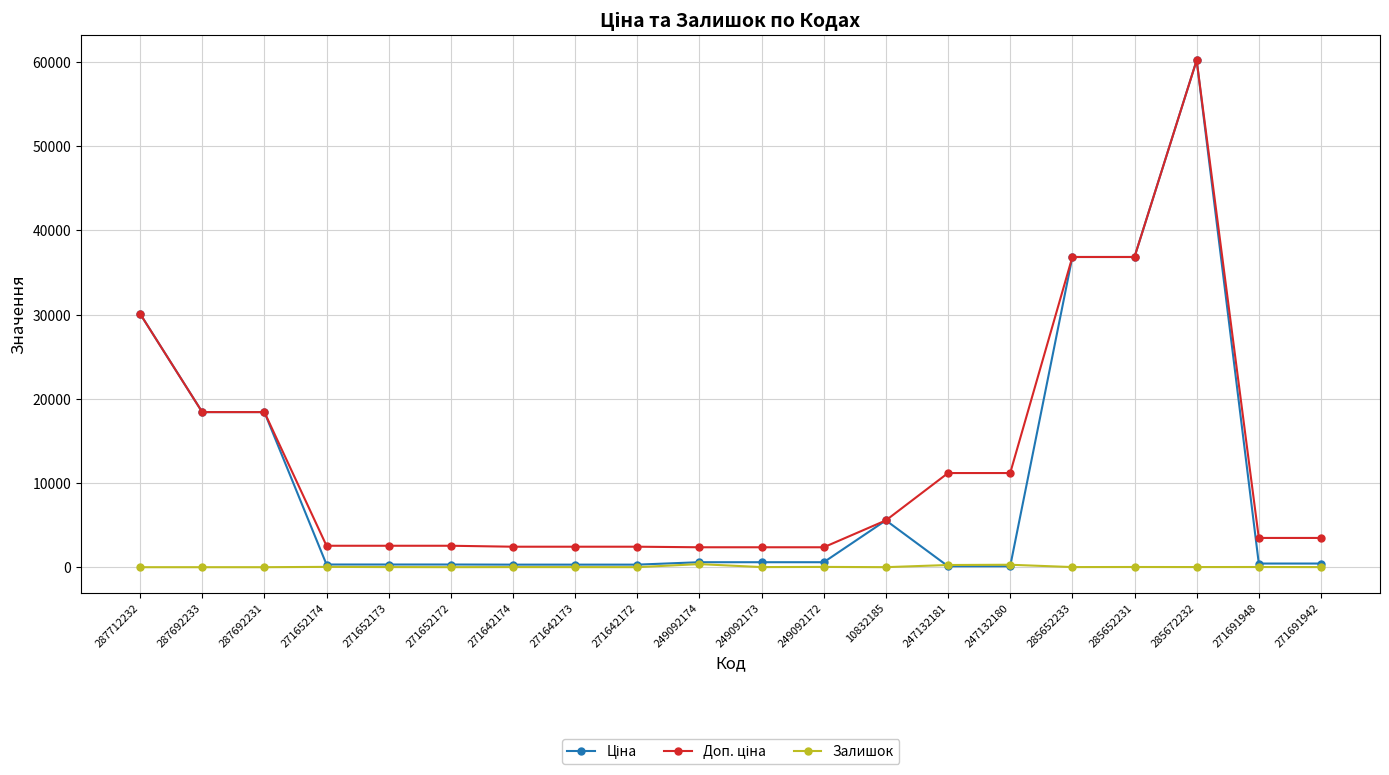

Does the chart display data point markers on the line(s)?

Yes